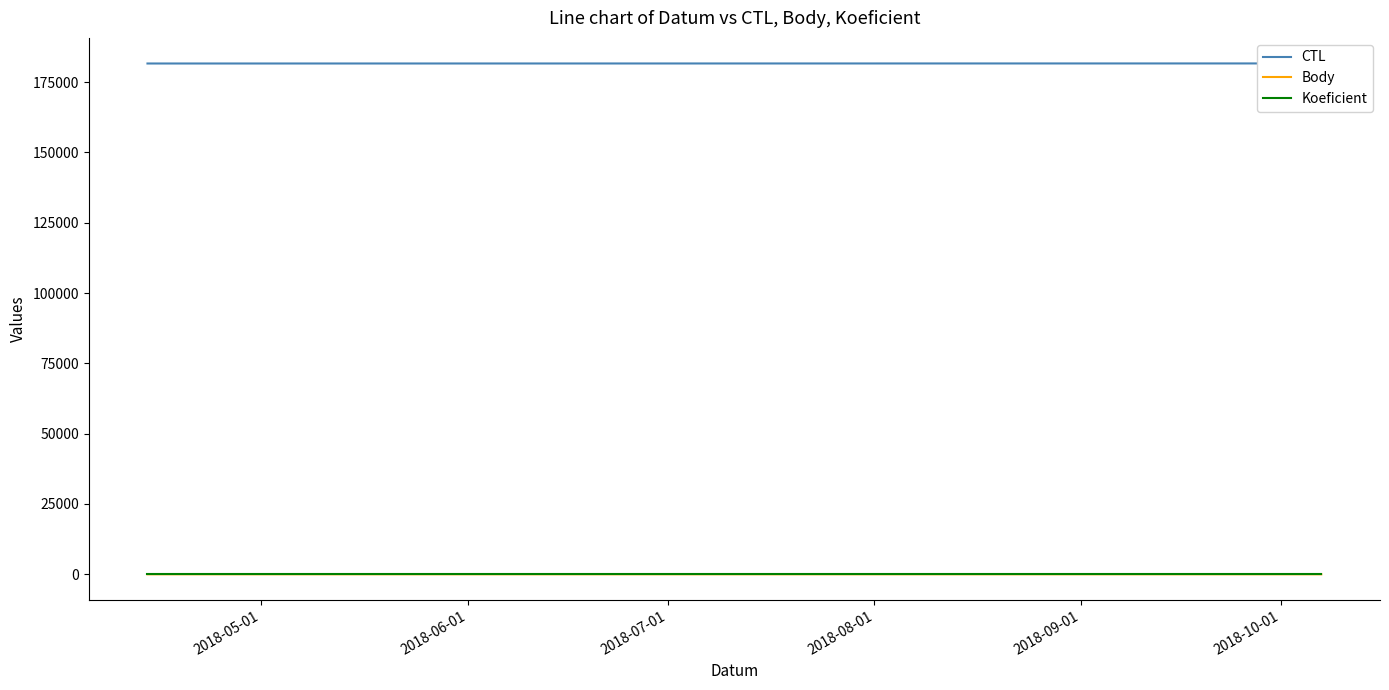

What is the sum of all Koeficient values?

6